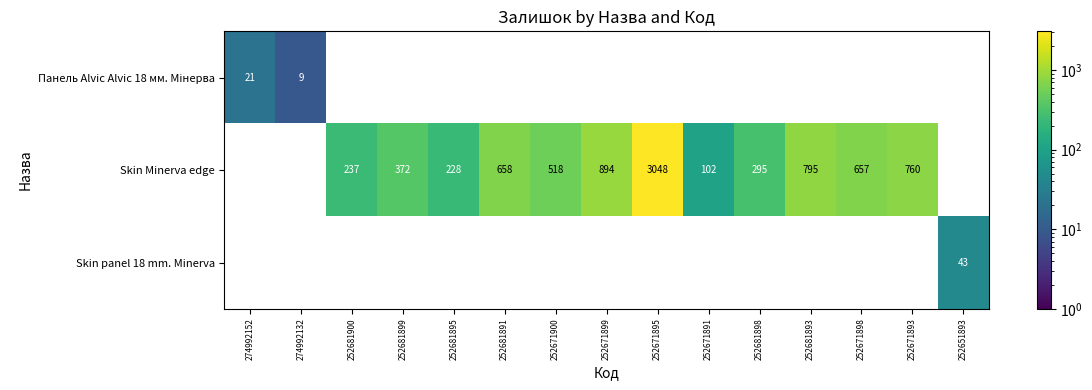

What is the sum of the Skin Minerva edge values at 252671891 and 252671899?

996